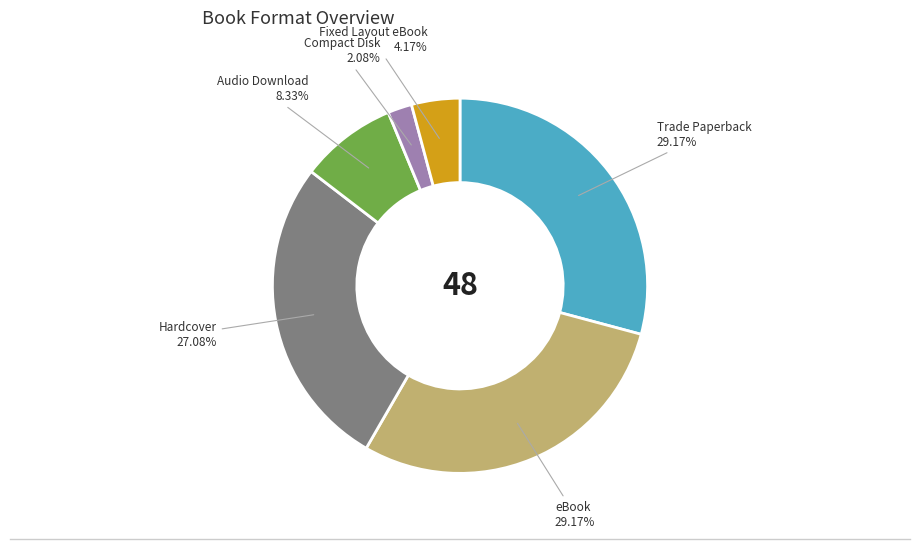

Does any single category account for the majority?

No